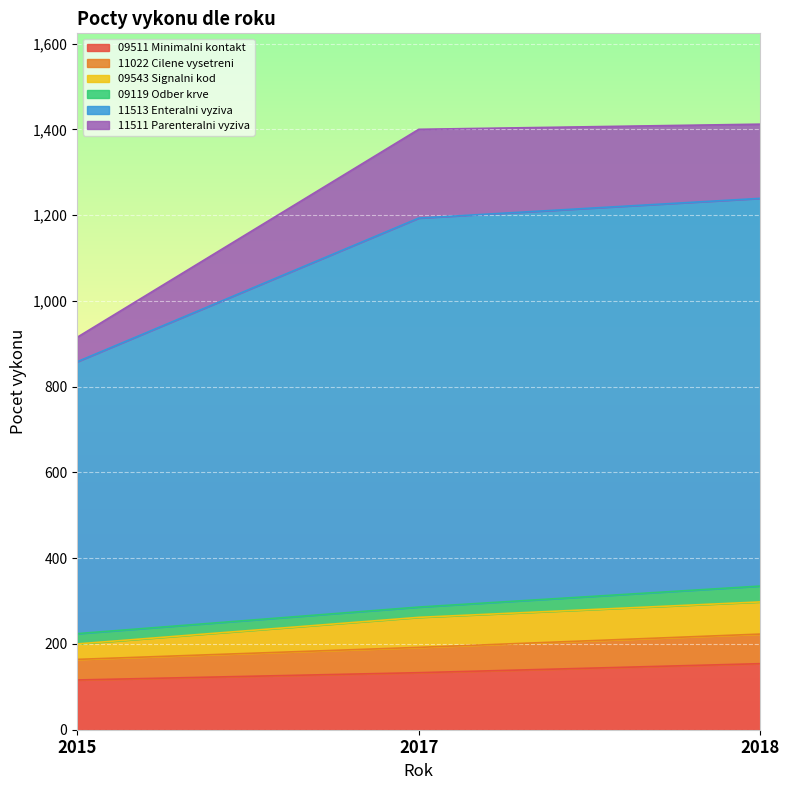

What is the highest value of the 09511 Minimalni kontakt series?

154